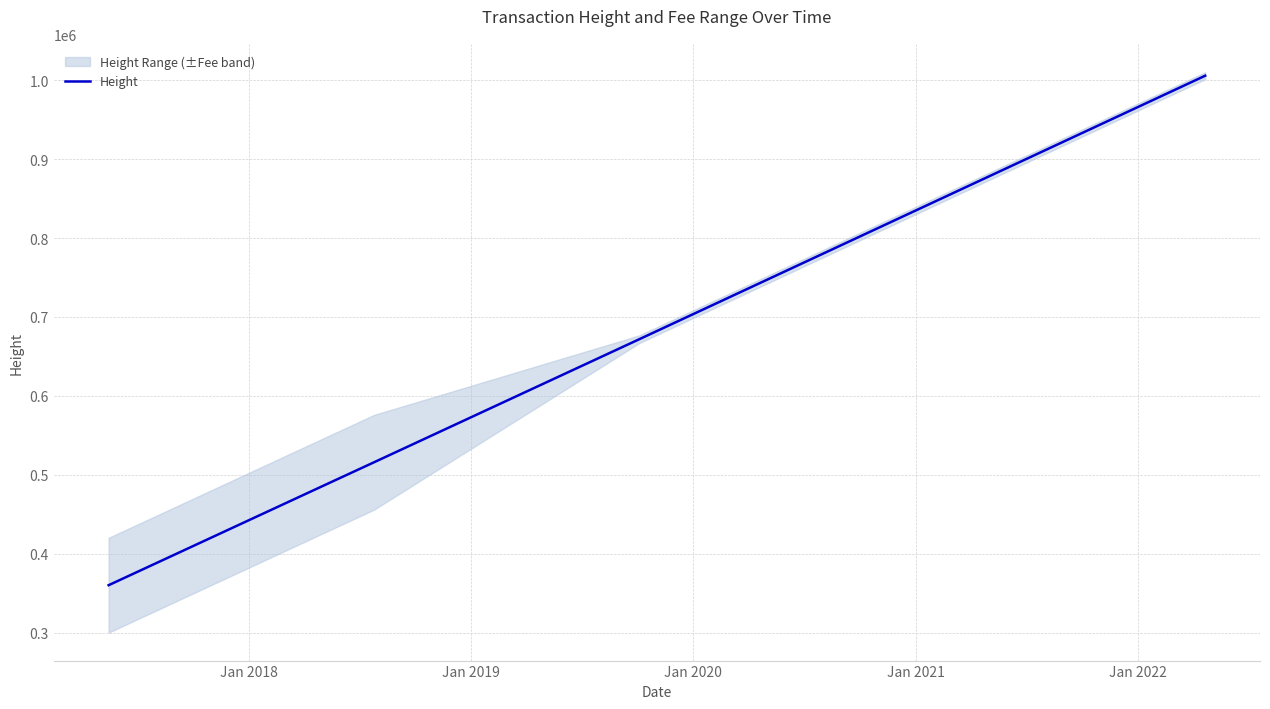

Count the number of values greater than 515922.

2